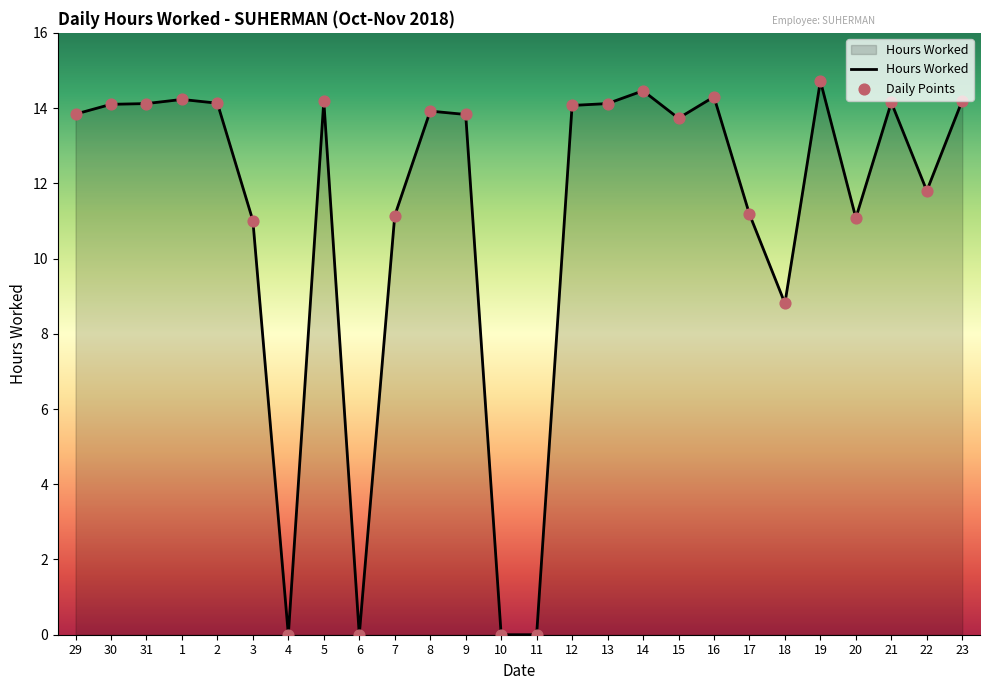

Which has a higher value, 29 or 10?

29